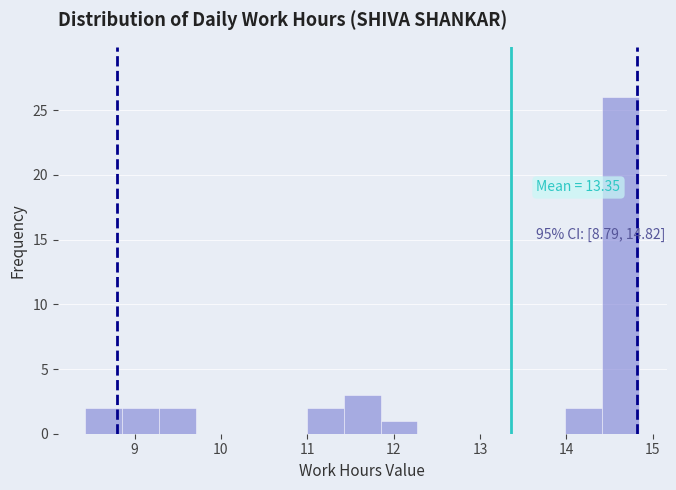

Which range on the x-axis has the tallest bar?

14.4 to 14.8